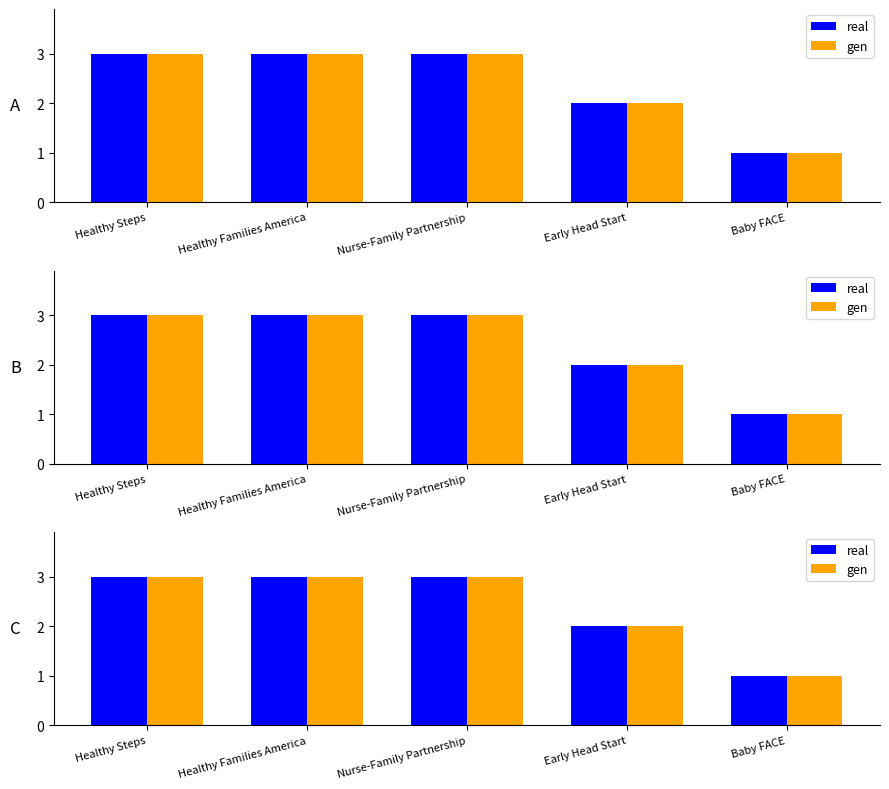

What is the highest value of the gen series?

3